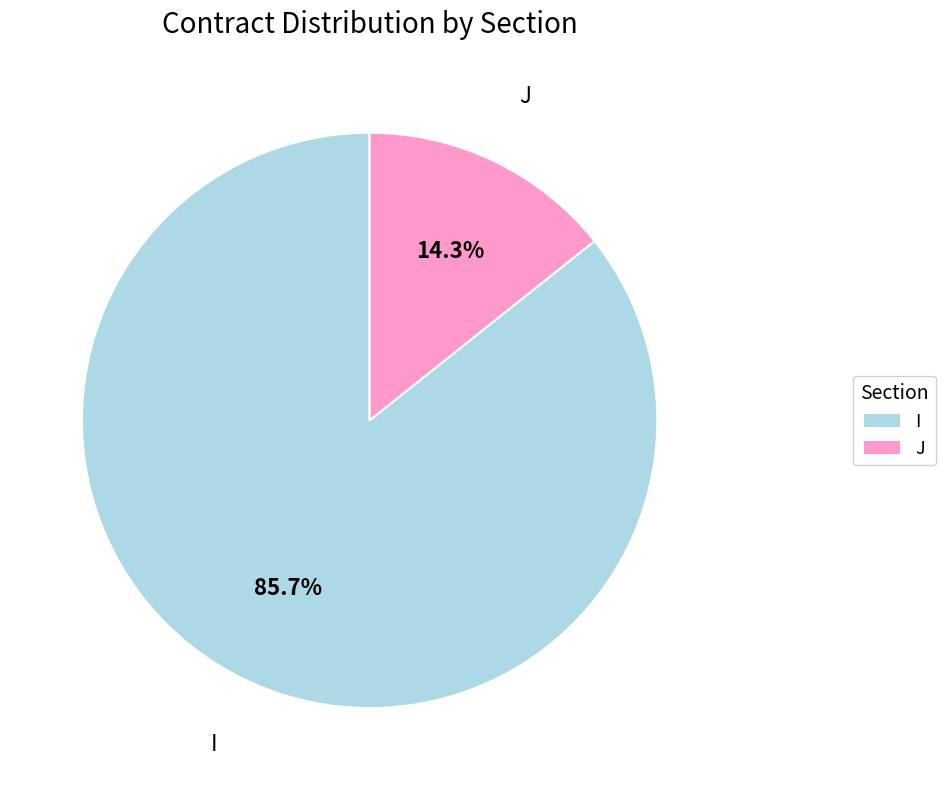

Which slice is the smallest?

J